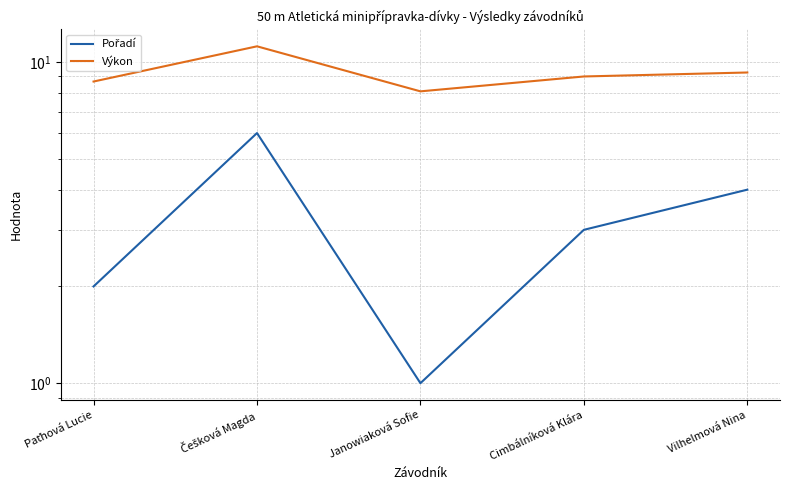

The Pořadí series shows 0.5 at Paťhová Lucie. True or false?

False